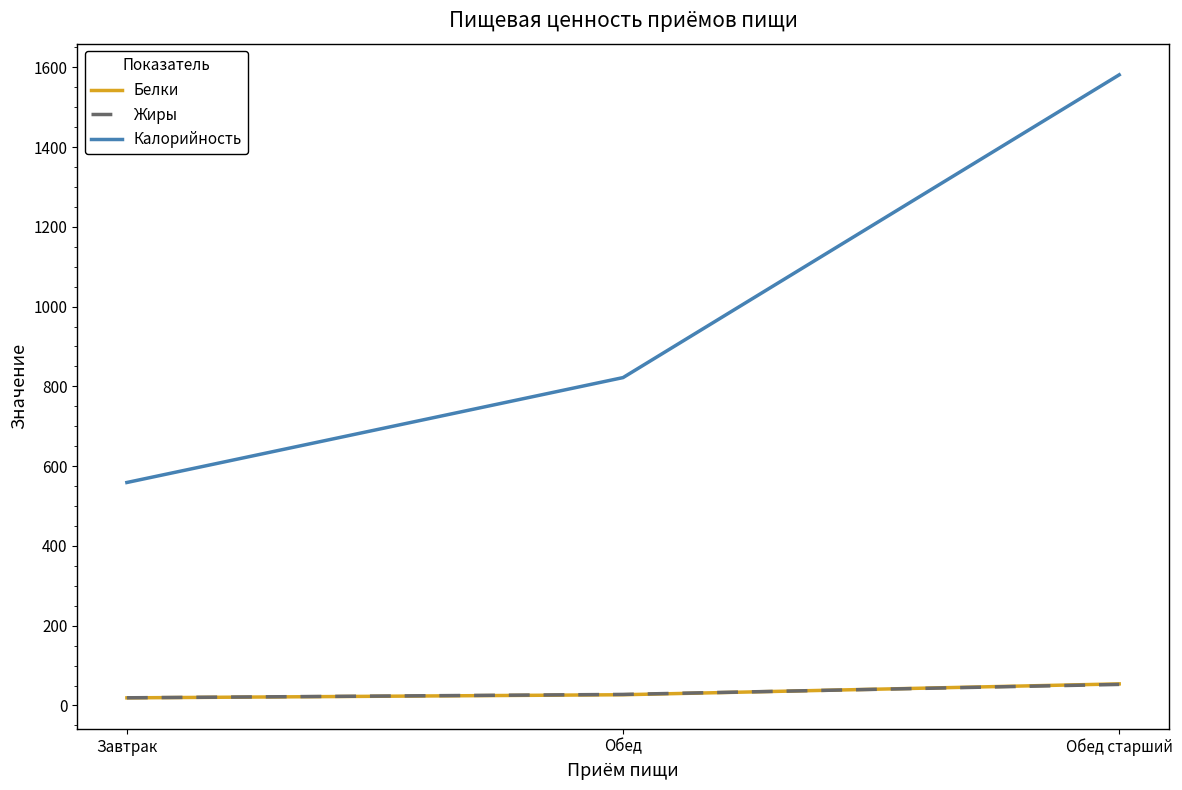

Is the value of Калорийность at Обед старший greater than the value of Жиры at Обед старший?

Yes